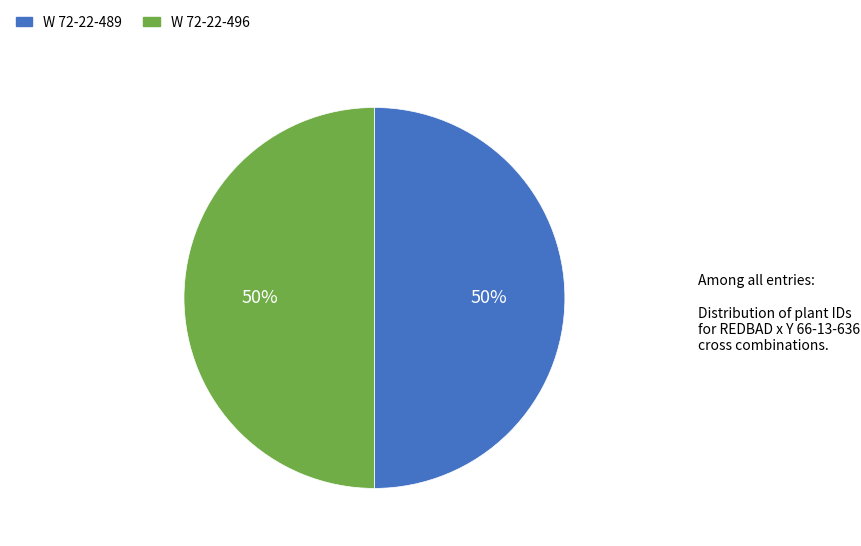

What percentage is the W 72-22-496 slice, to the nearest percent?

50%